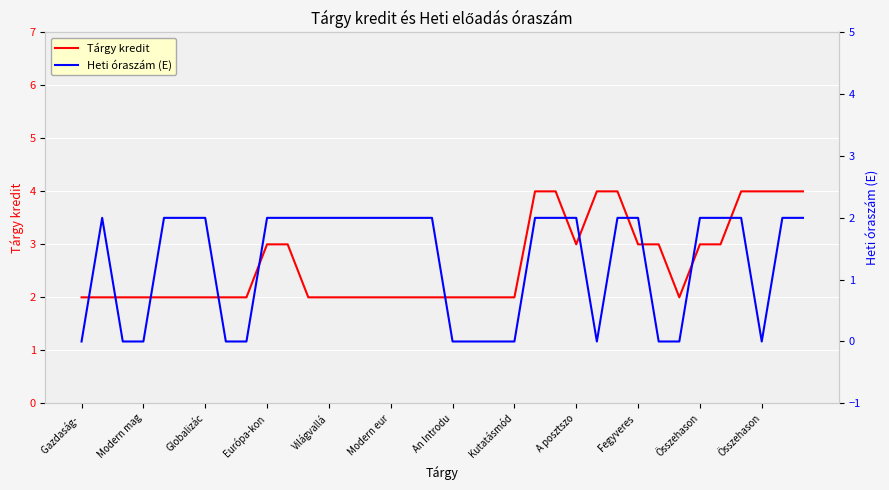

Between Összehason and Modern eur, which is larger?

Összehason